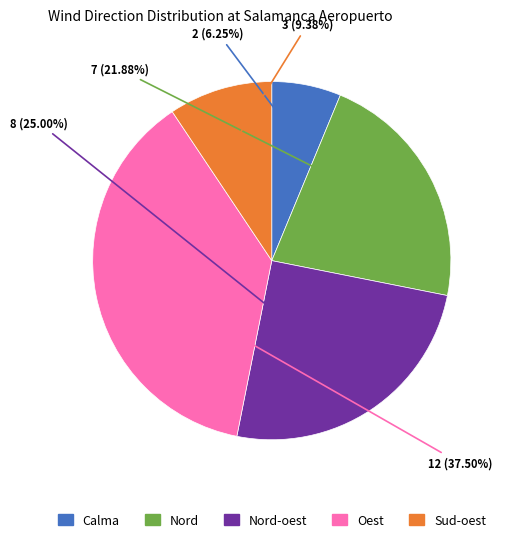

Count the number of slices in the pie.

5